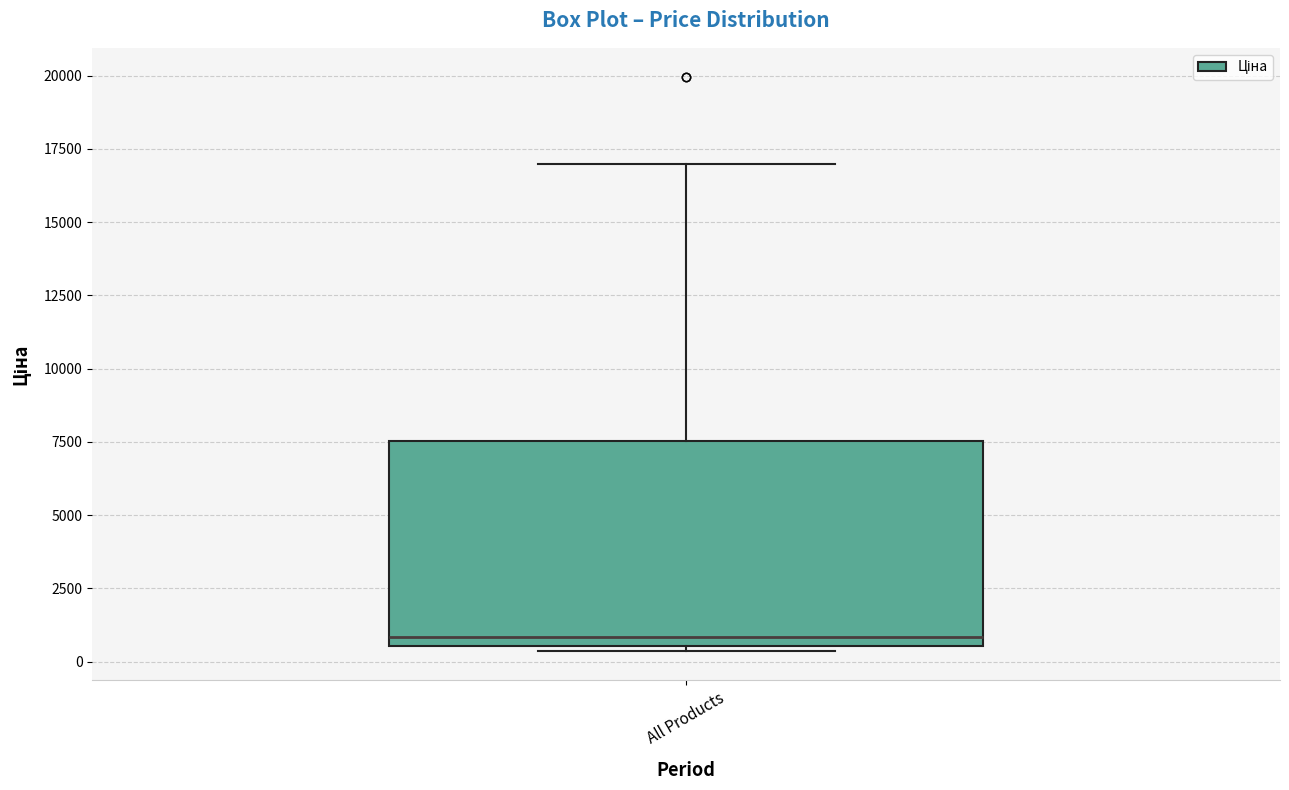

Where is the lower edge of the box for All Products on the y-axis? The values are not printed on the chart, so give them approximately, as read against the axis.

500